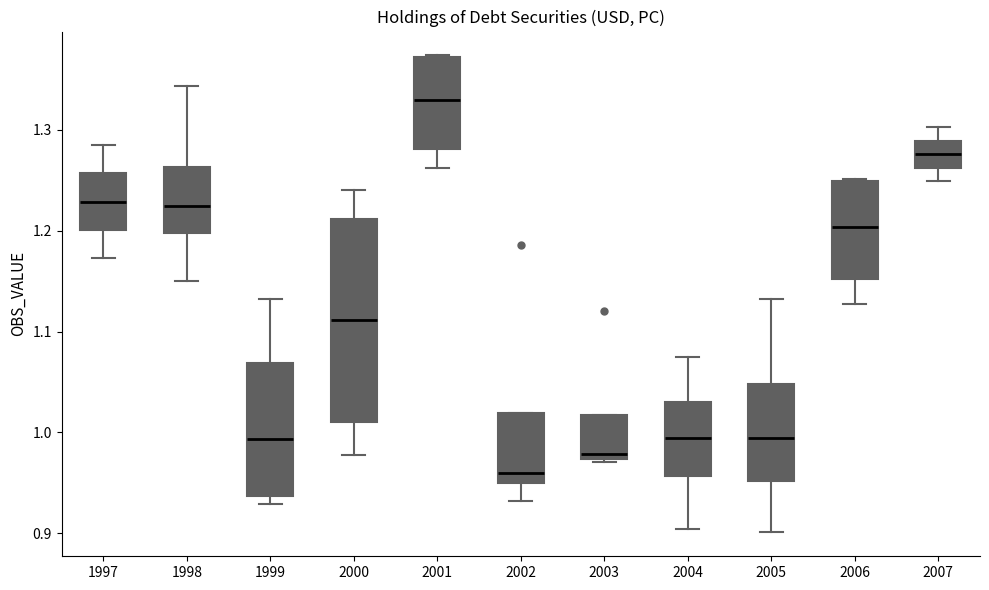

Which box's median line is the highest?

2001